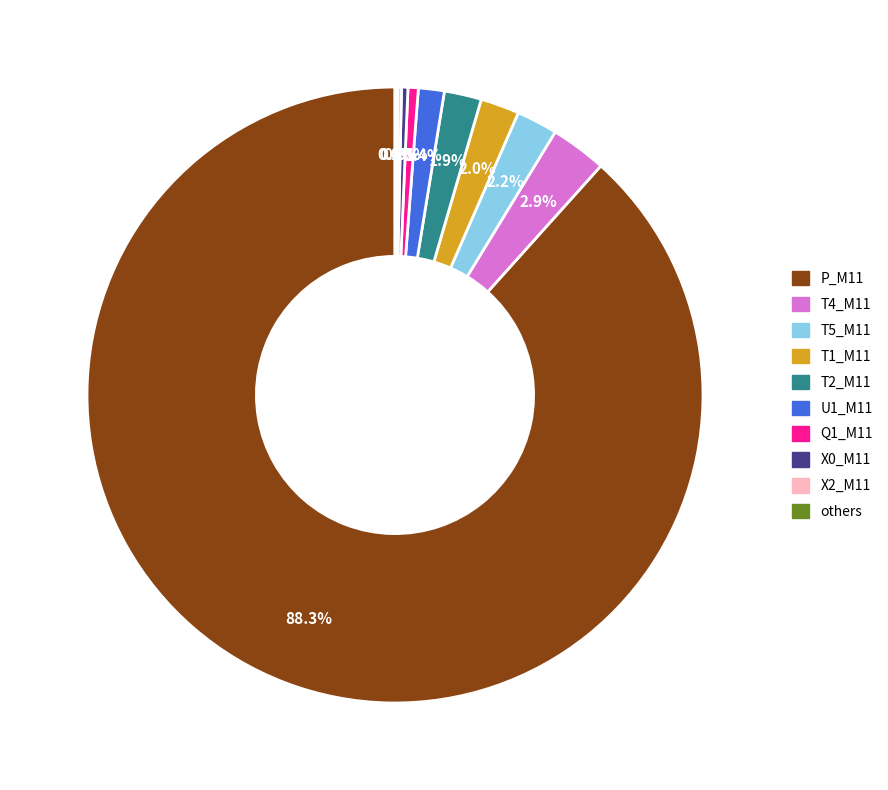

Is there a majority slice in this chart?

Yes